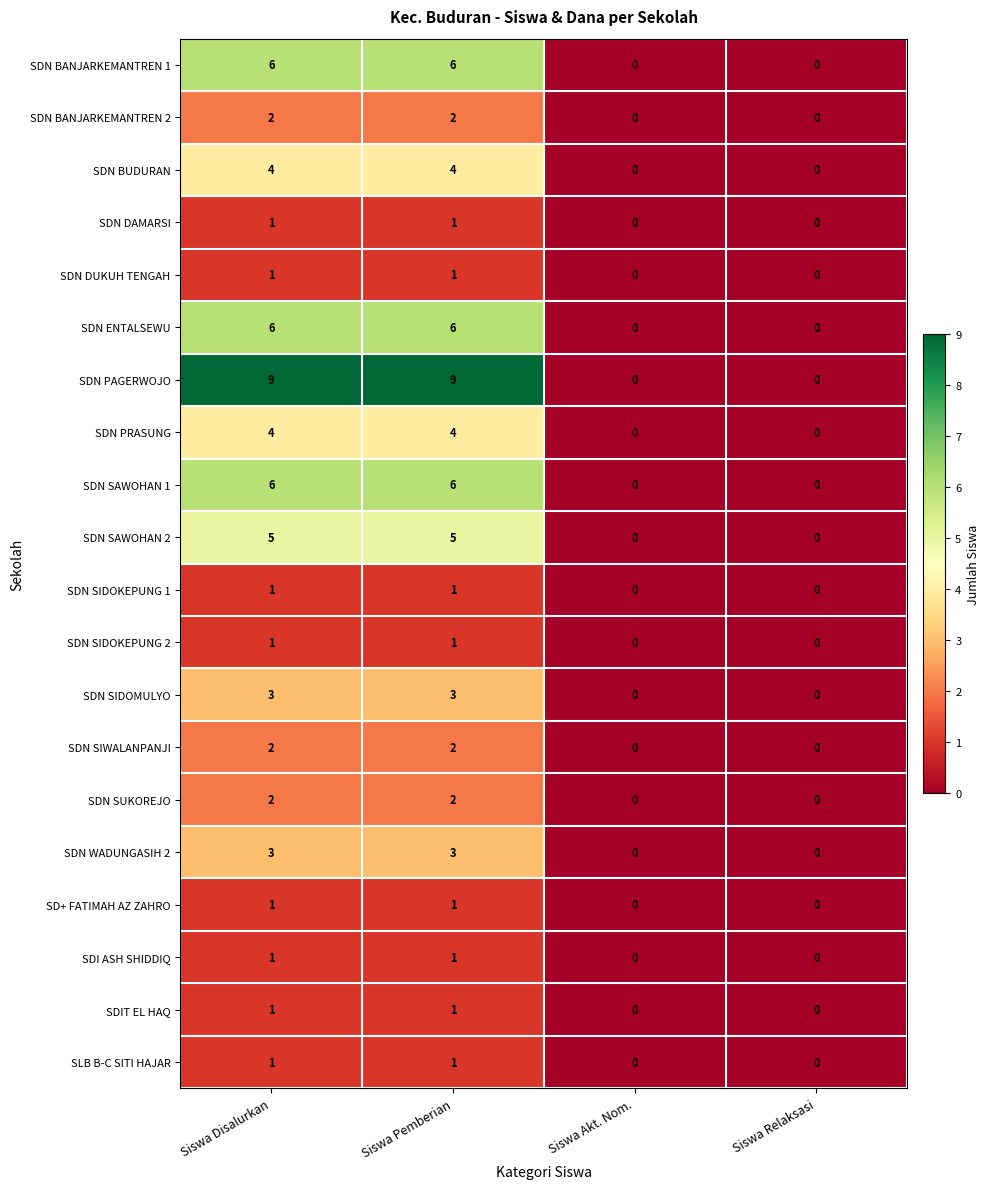

How many values in the SDN BUDURAN series are below 4?

2